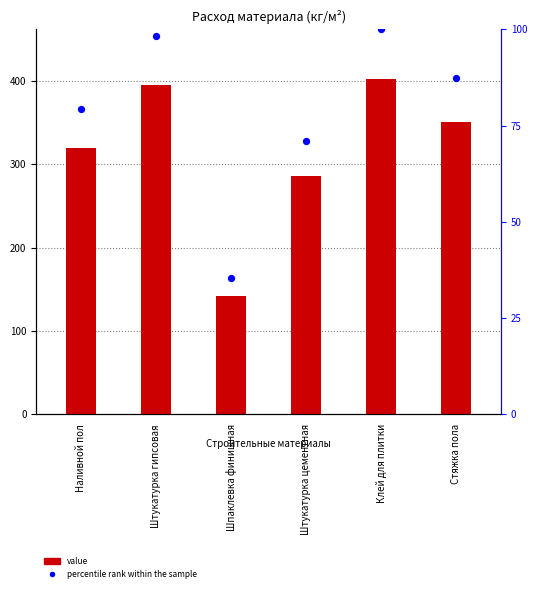

Which series has the largest Y range (max minus min)?

value